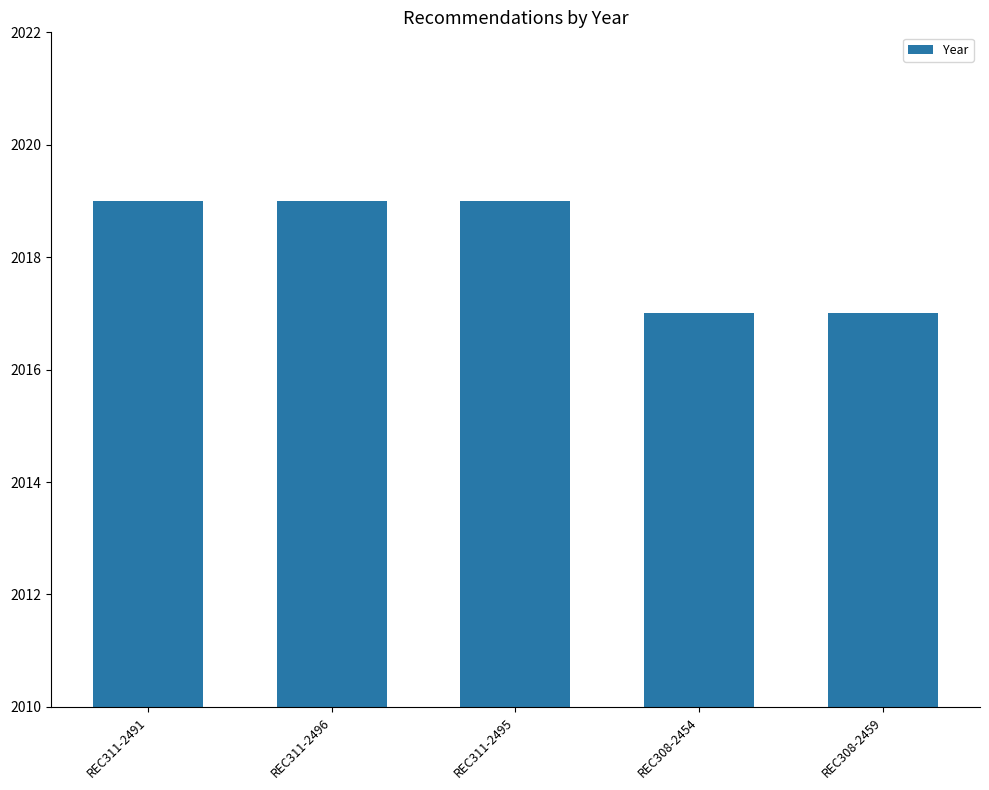

Reading right to left, extract all data points from this chart.

2017	2017	2019	2019	2019